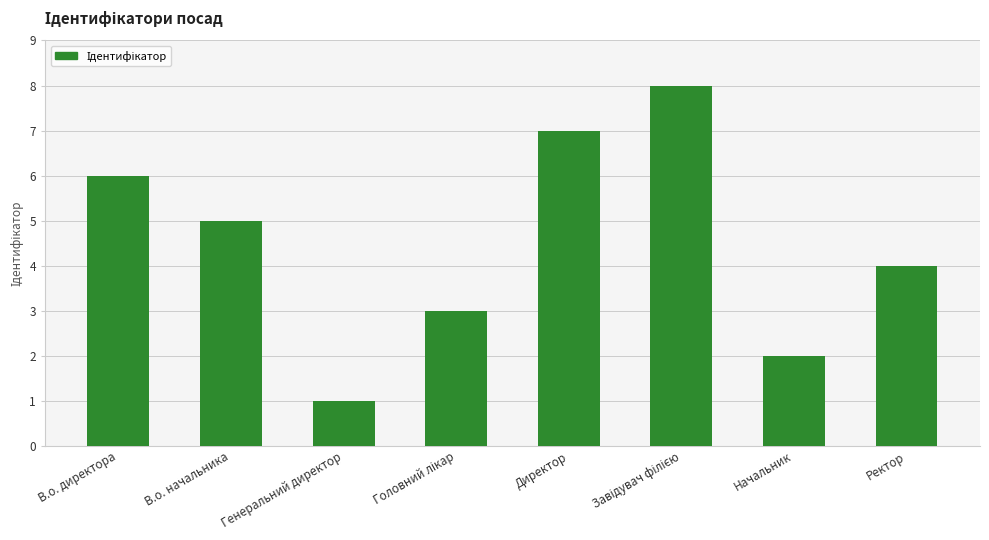

What position from the right is Директор?

4